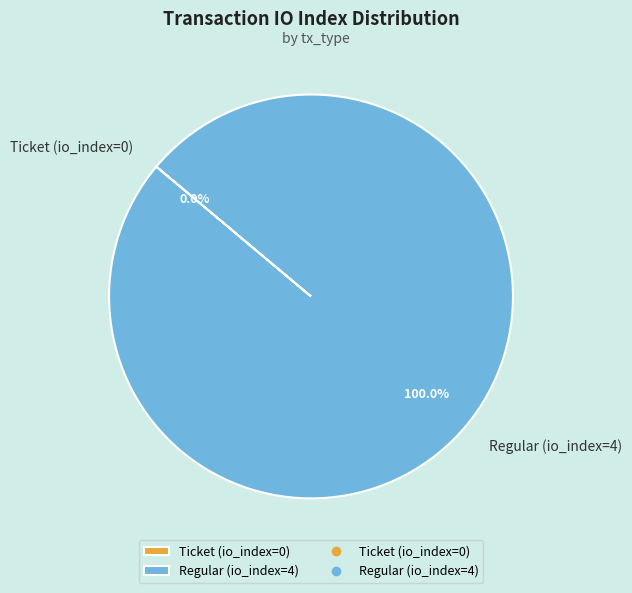

The Ticket (io_index=0) slice represents 1% of the pie. True or false?

False